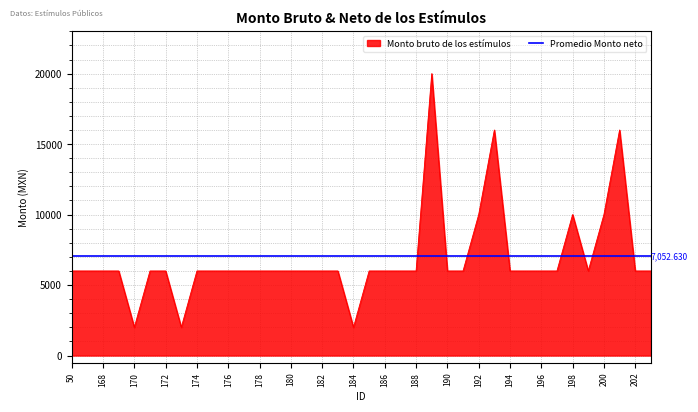

Which label corresponds to the largest value in the chart?

189